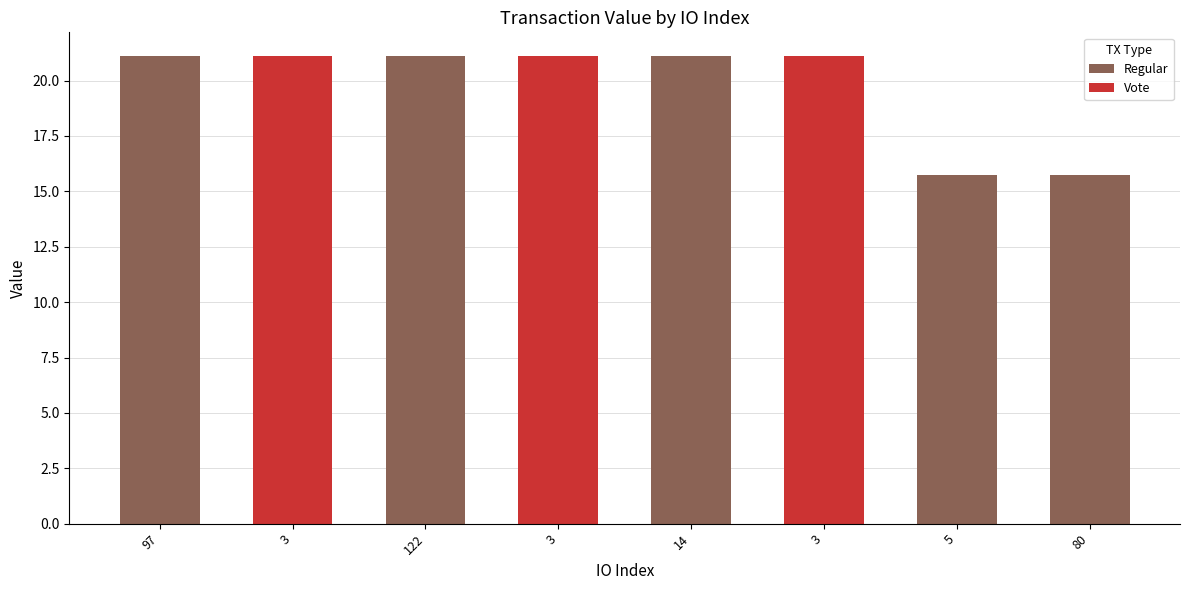

Reading left to right, extract all data points from this chart.

97=21.1	3=21.1	122=21.1	3=21.1	14=21.1	3=21.1	5=15.8	80=15.8